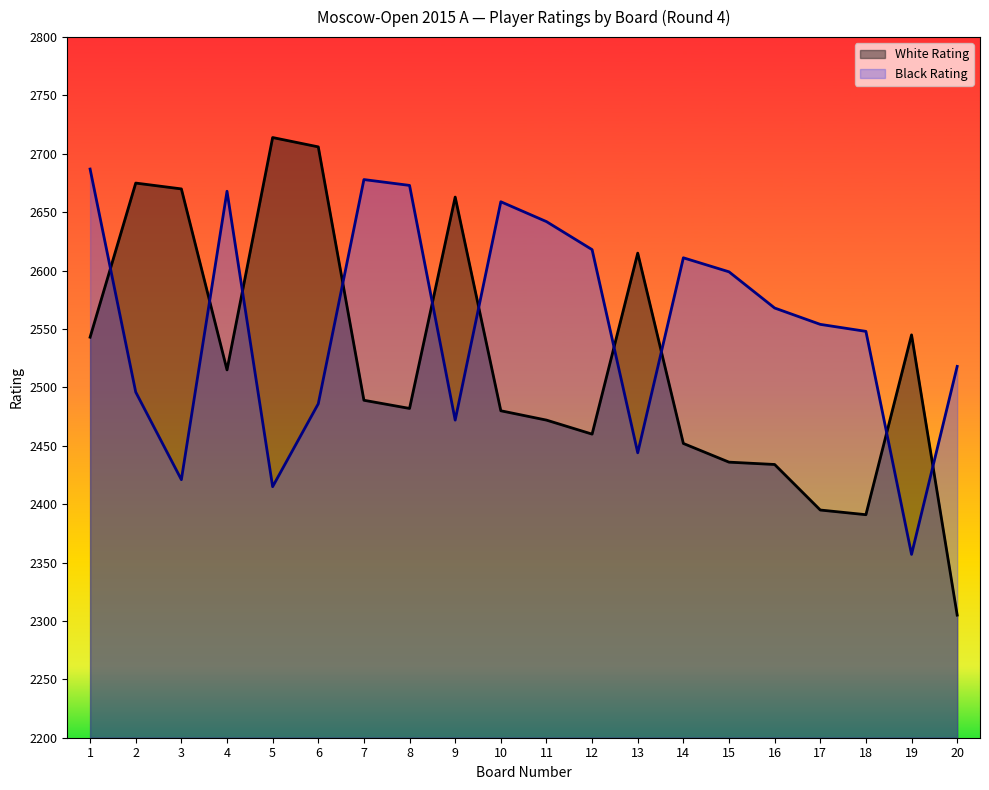

What is the difference between the second highest and minimum values in the White Rating series?

401